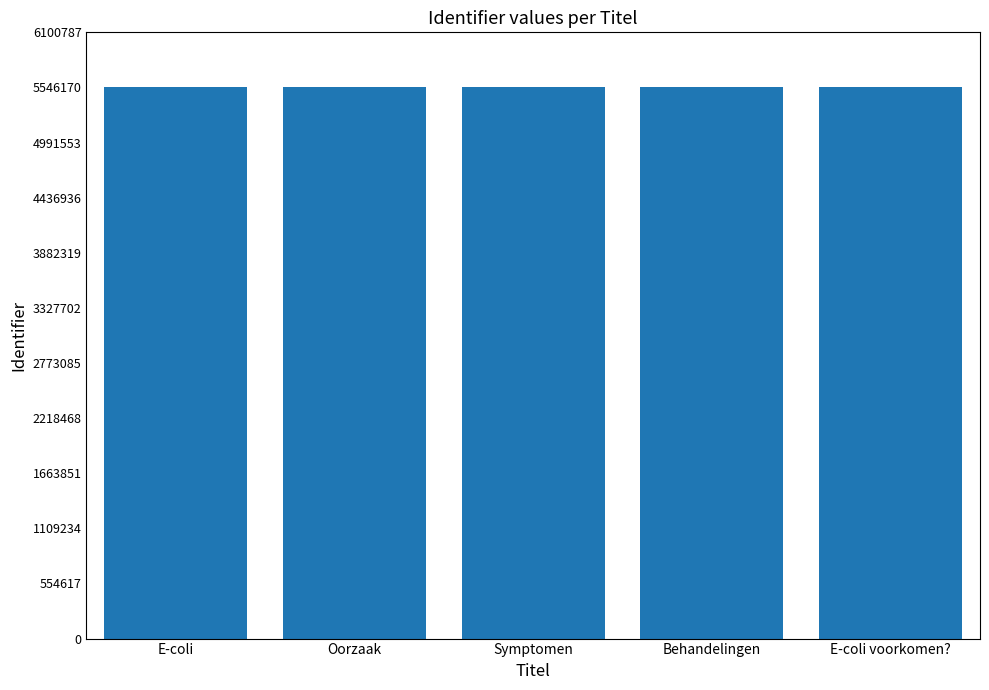

What is the ratio of the value at Behandelingen to the value at E-coli?

1.0